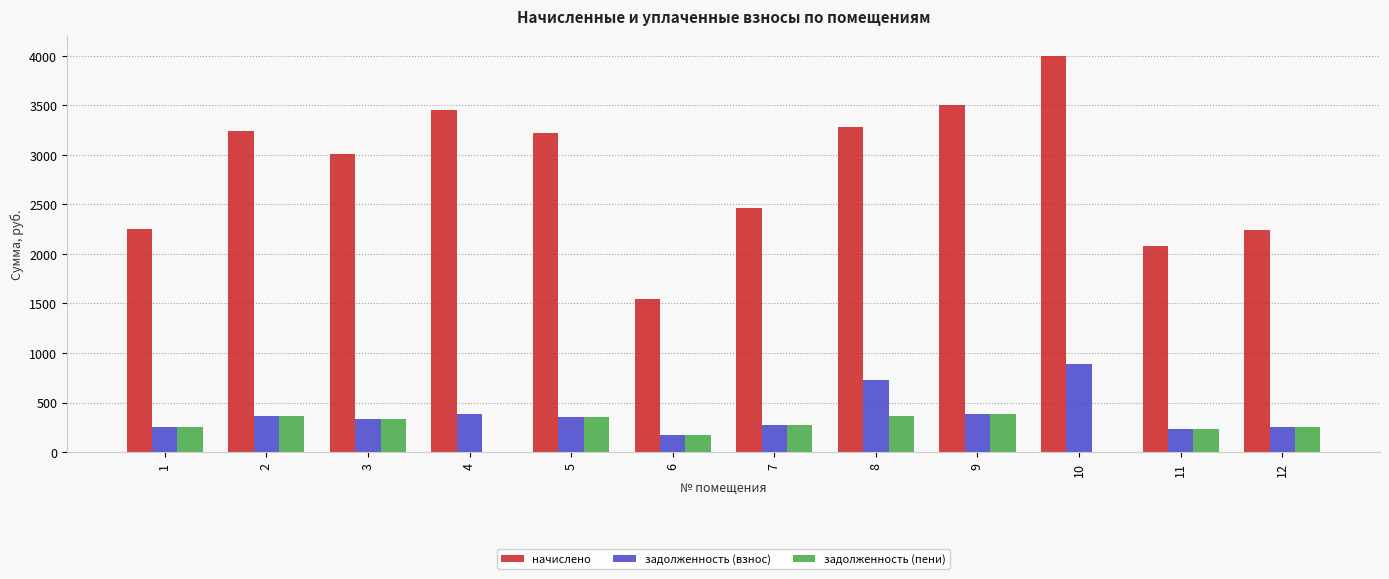

What is the maximum value for задолженность (взнос)?

888.5